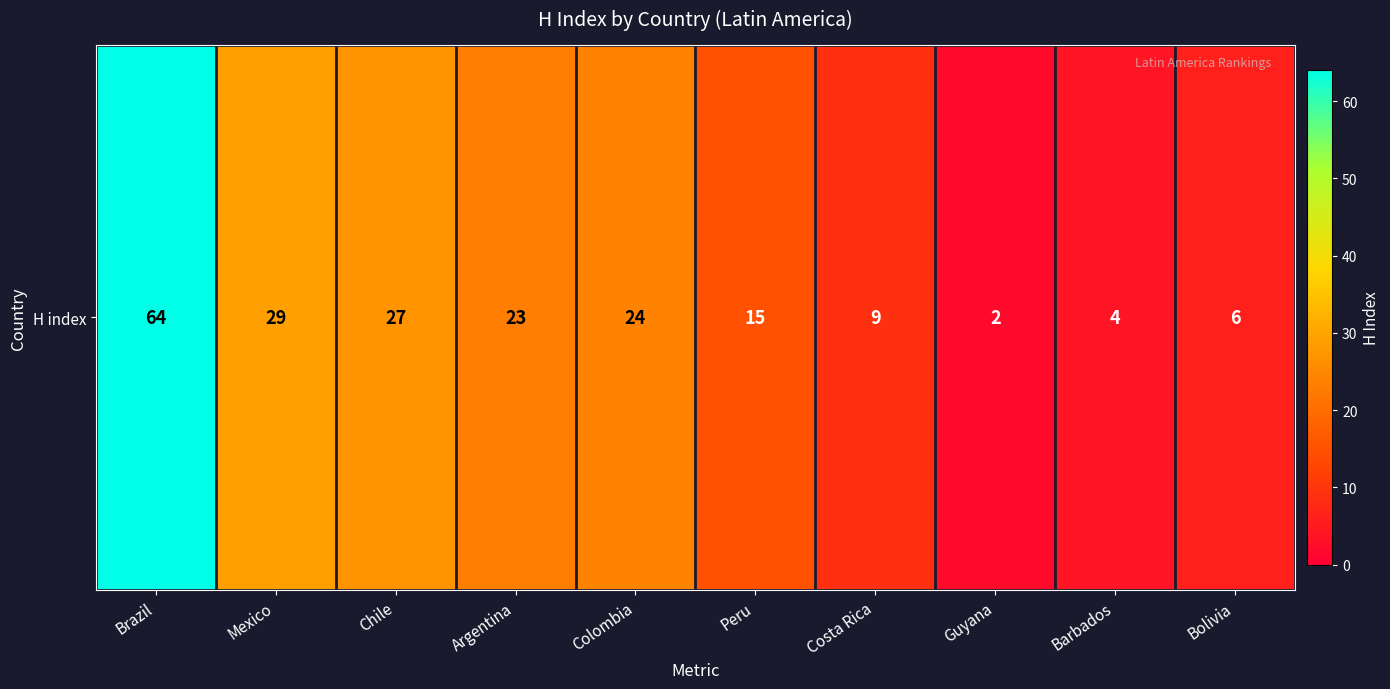

Between Argentina and Colombia, which is larger?

Colombia